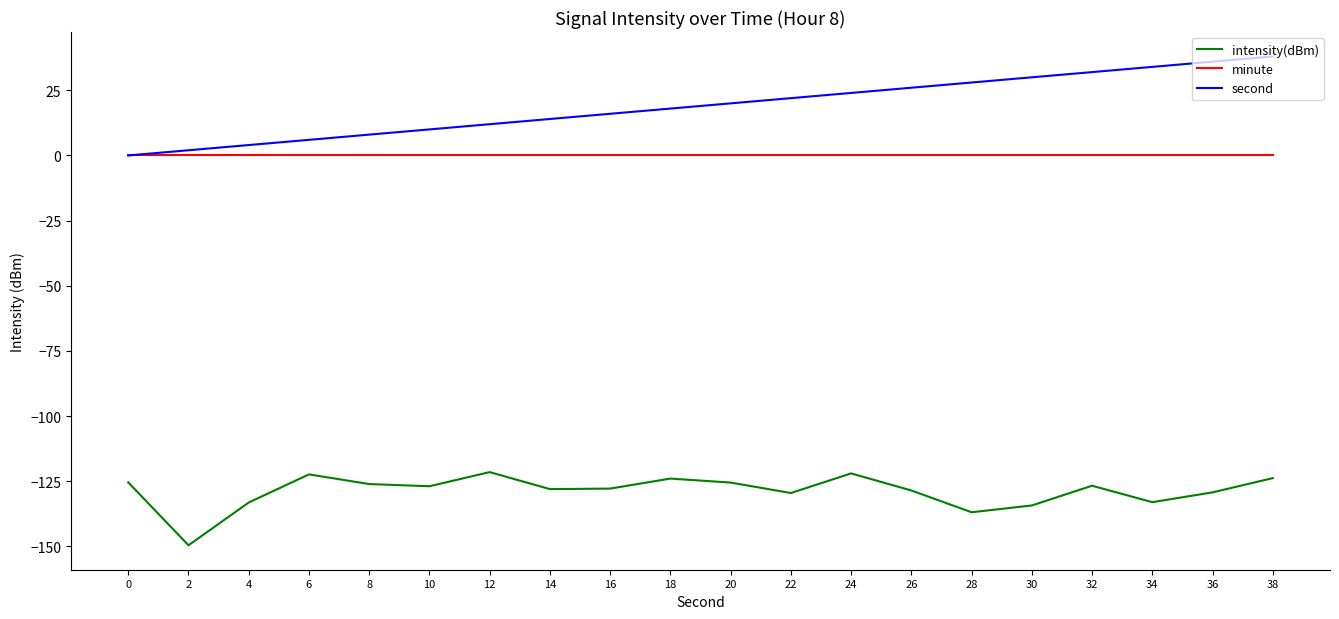

Is it true that minute equals 0.0 at 36?

True